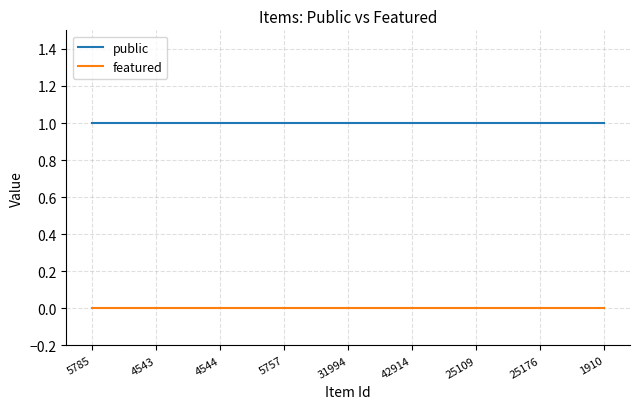

True or false: public and featured intersect in this chart.

False